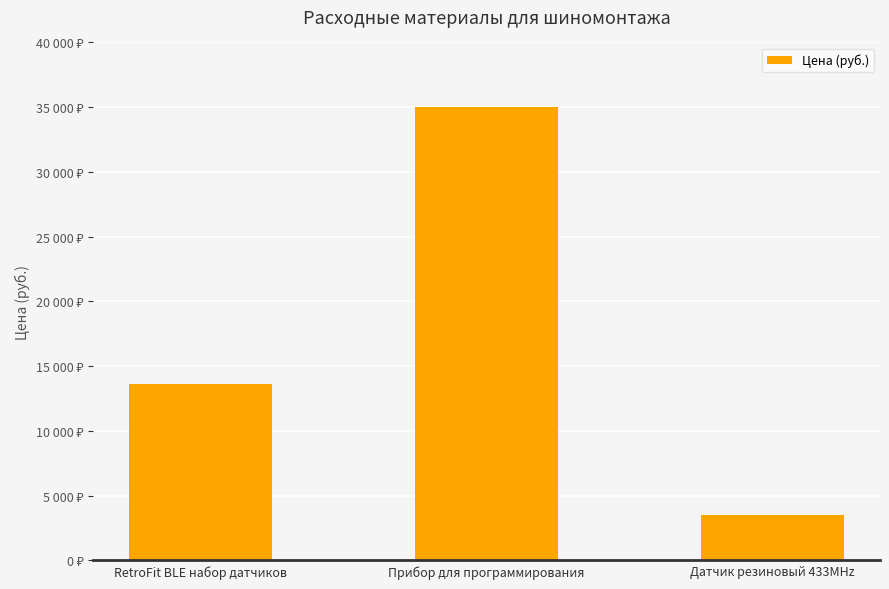

Is it true that the value at Прибор для программирования is 35000?

True